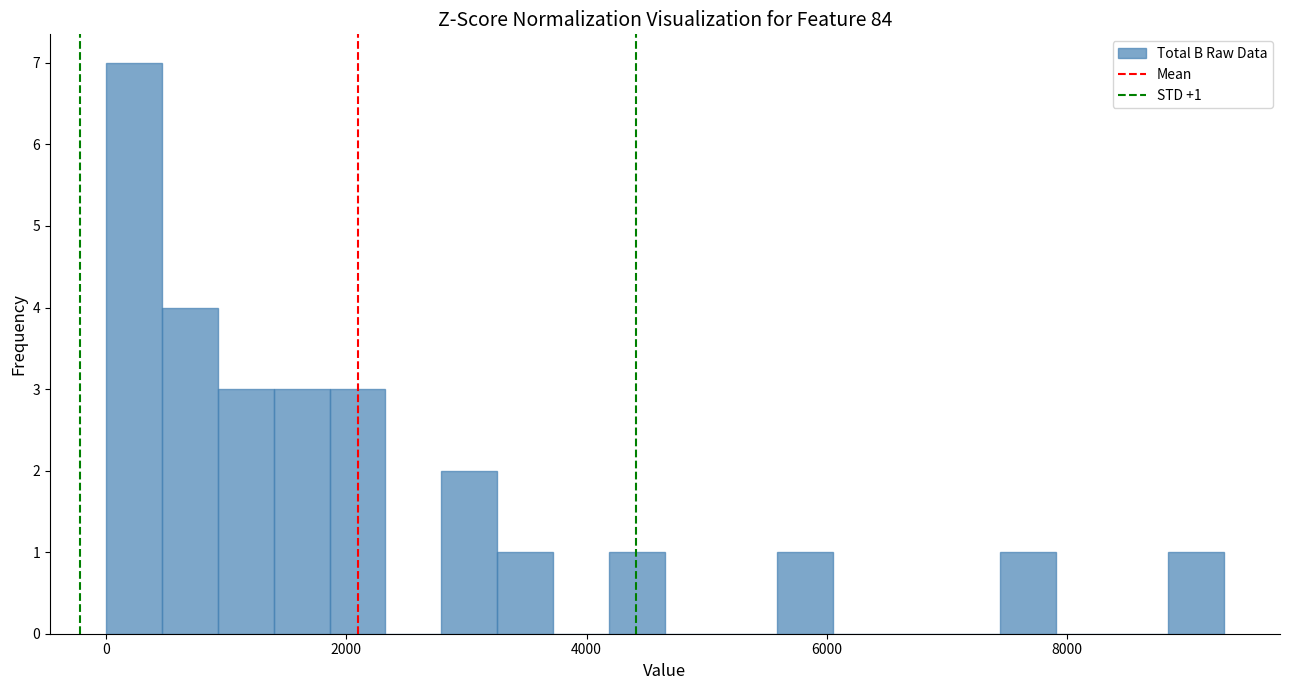

Read against the x-axis, roughly where is the centre of the tallest bar?

200